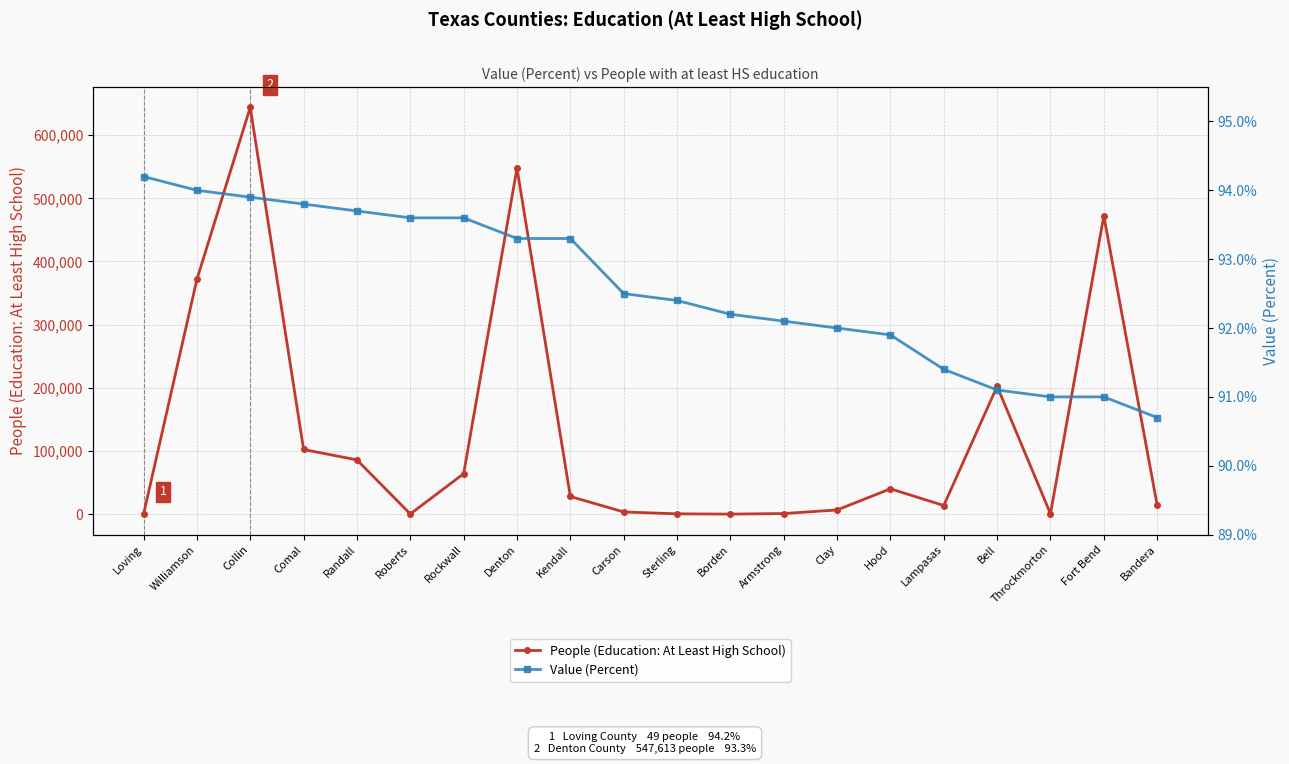

After their last crossing, which series has the higher values: Value (Percent) or People (Education: At Least High School)?

People (Education: At Least High School)